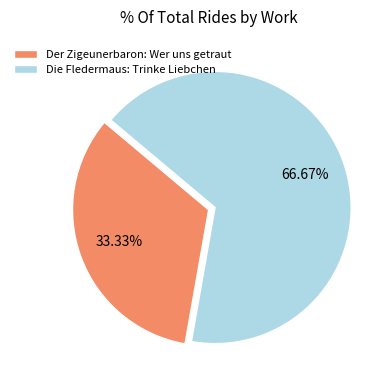

Is there a majority slice in this chart?

Yes